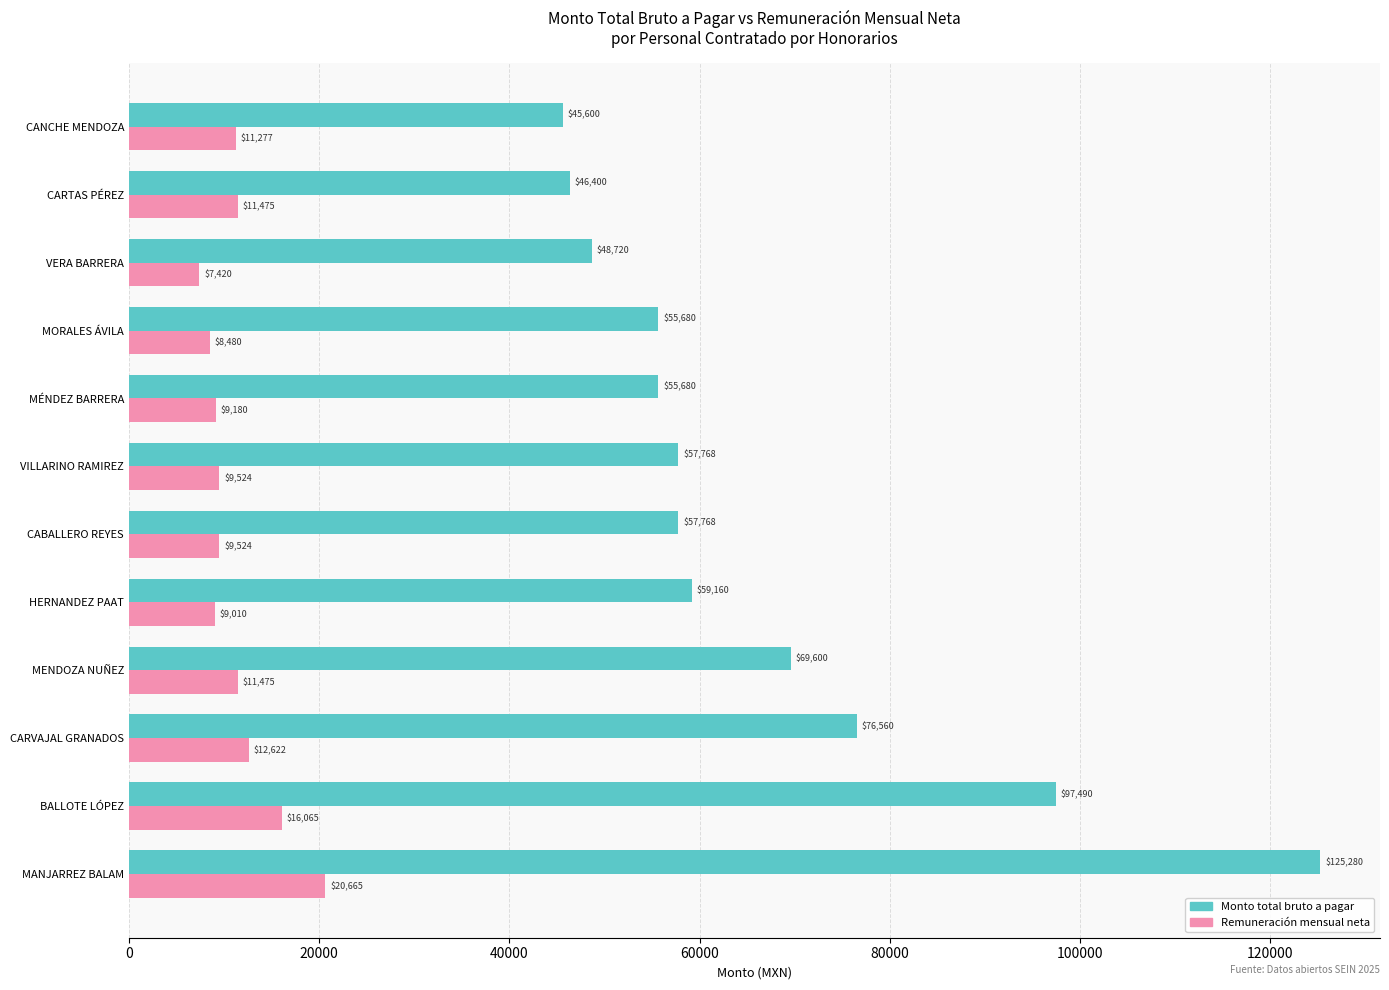

At which category is the sum across all series the highest?

MANJARREZ BALAM